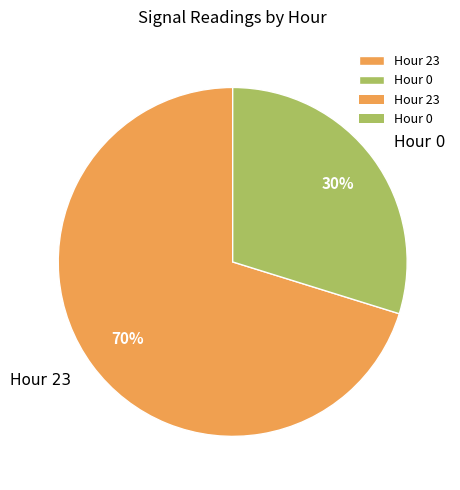

Does Hour 0 account for over 50% of the chart?

No